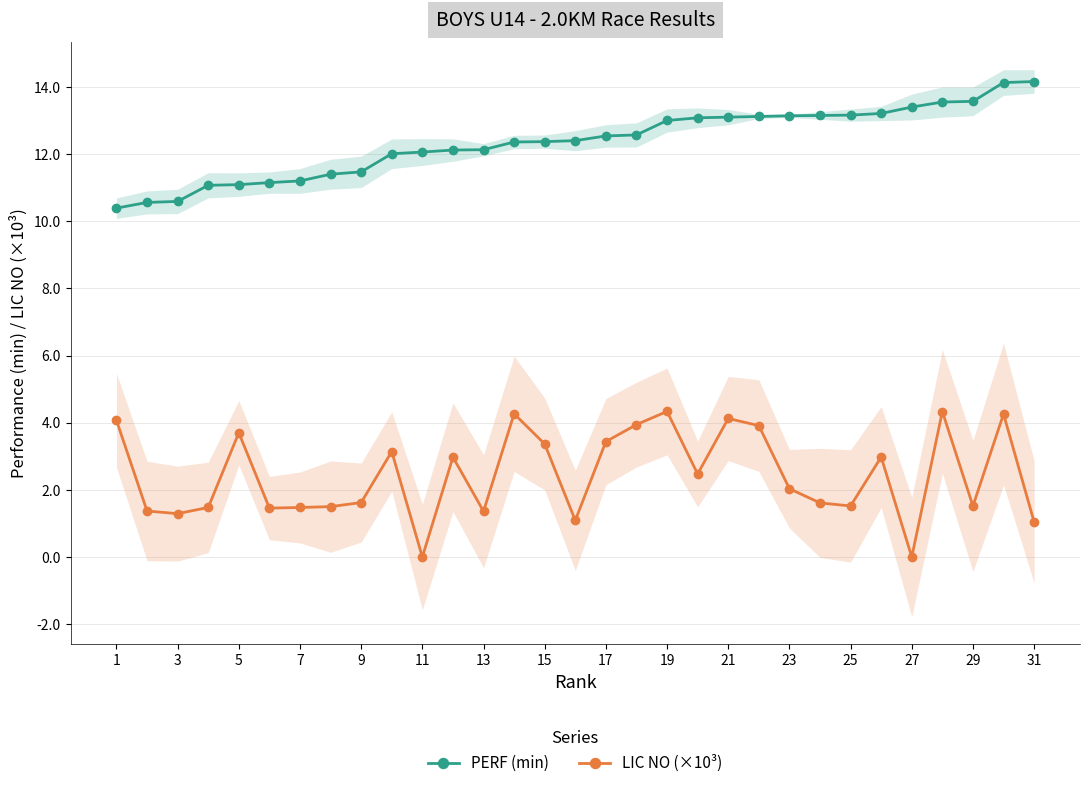

How many values in the PERF (min) series exceed 12?

22